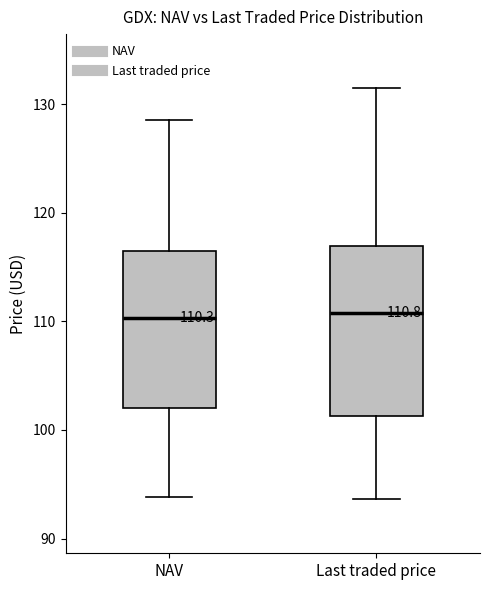

Which box is the tallest, from its lower edge to its upper edge?

Last traded price